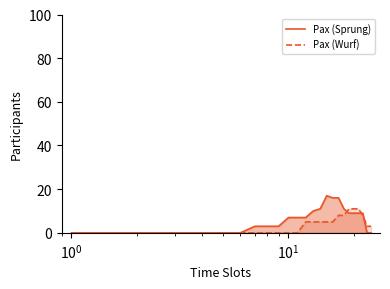

What is the maximum value for Pax (Wurf)?

11